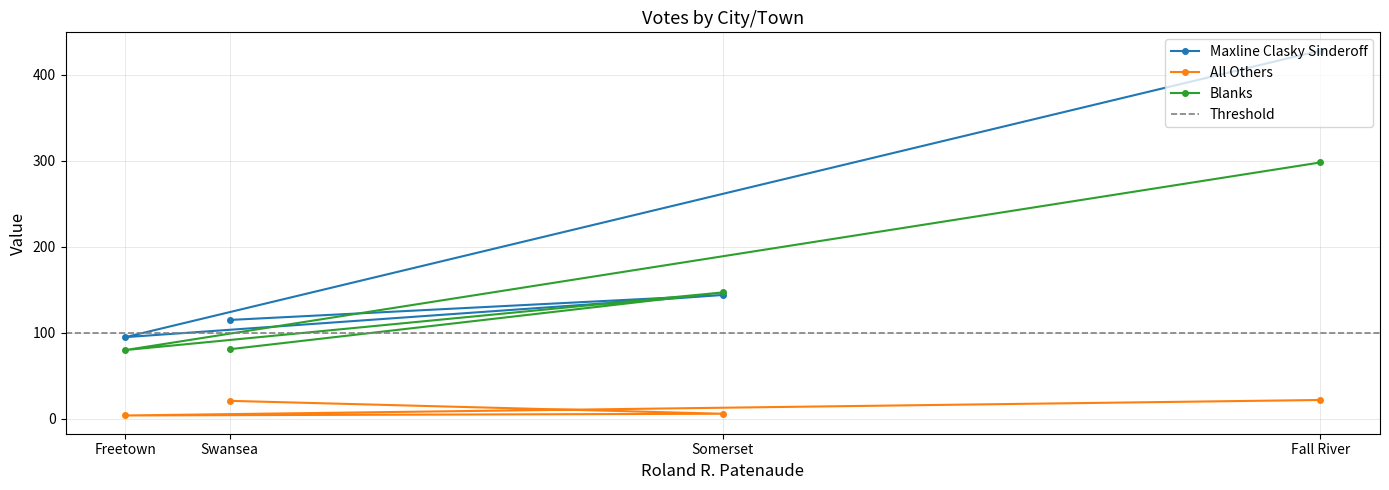

Count the number of categories in the chart.

4